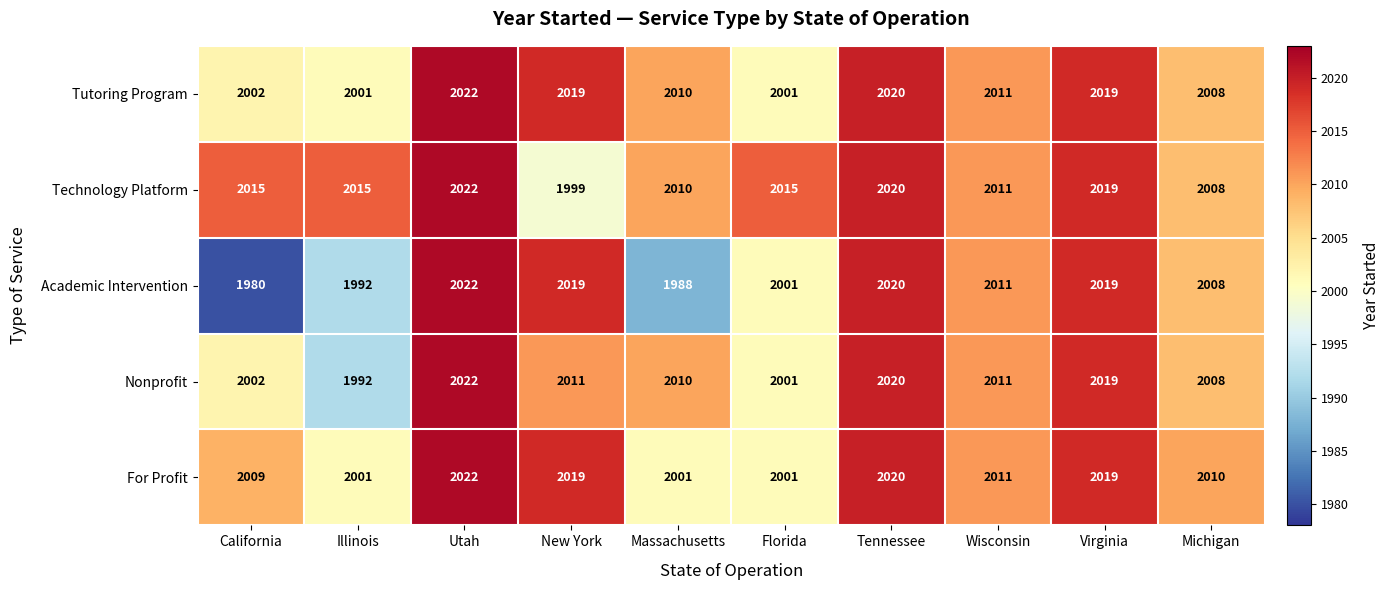

What is the sum of the Tutoring Program values at Florida and California?

4003